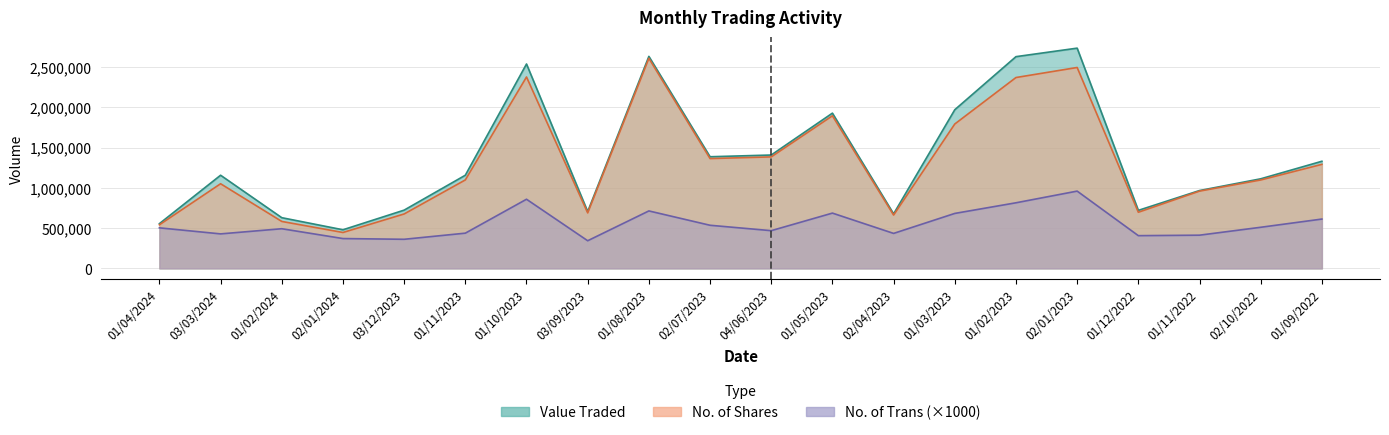

At which category does the chart reach its peak across all series?

02/01/2023